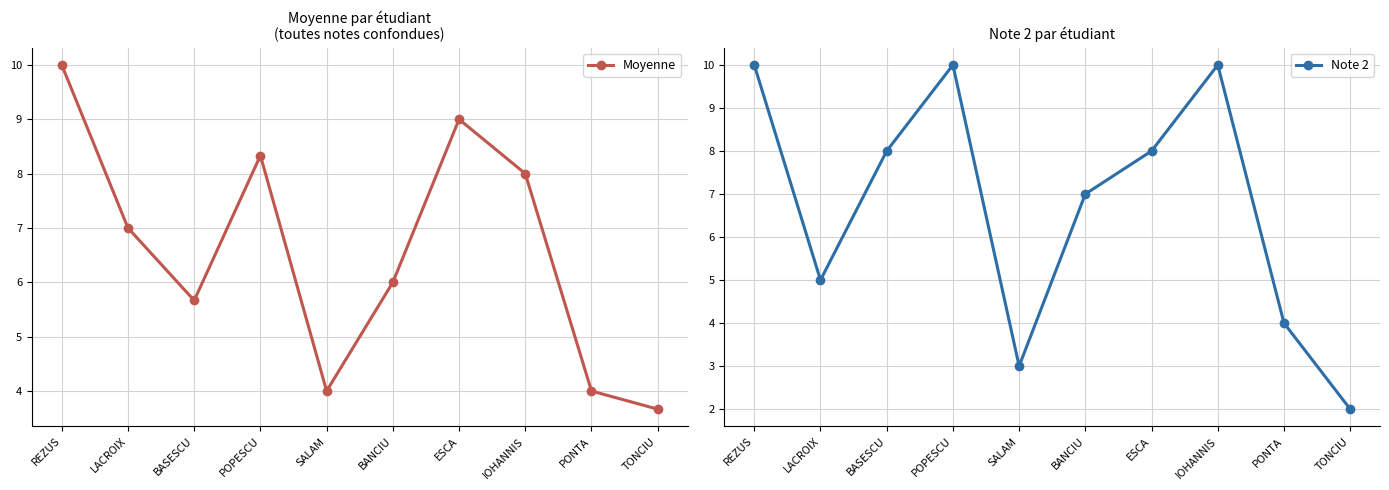

Between REZUS and PONTA, which is larger?

REZUS